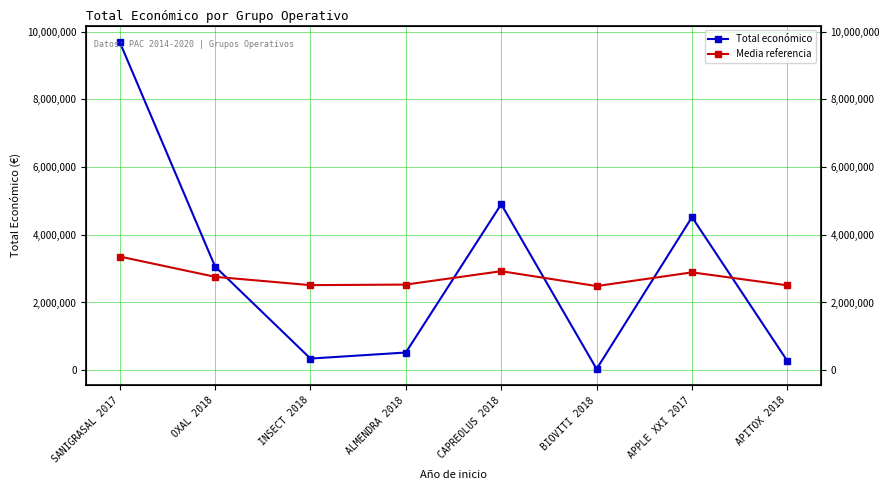

Which has a higher value, OXAL 2018 or APPLE XXI 2017?

APPLE XXI 2017